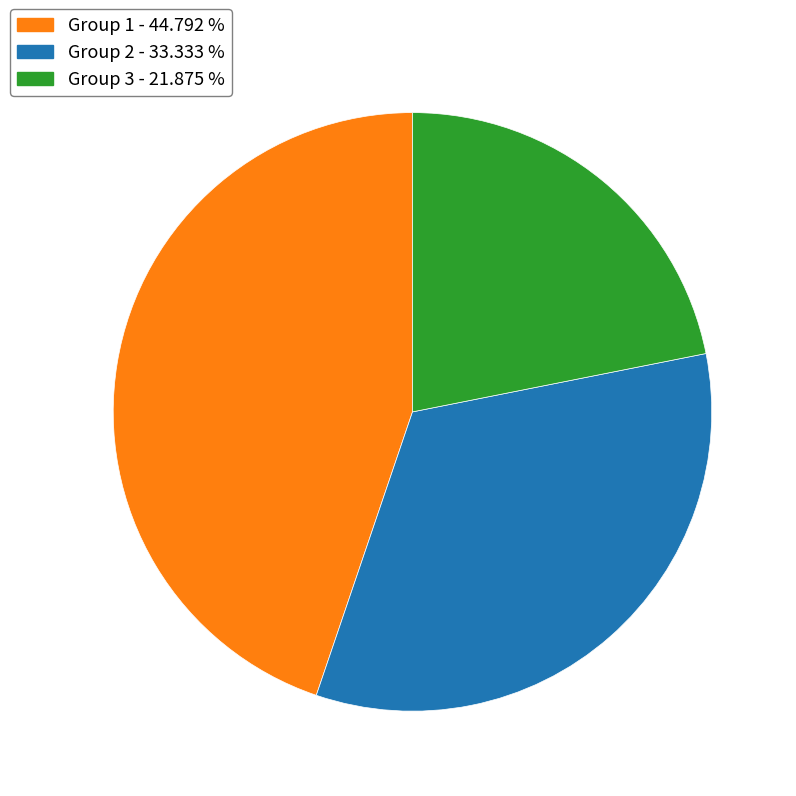

Is there a majority slice in this chart?

No